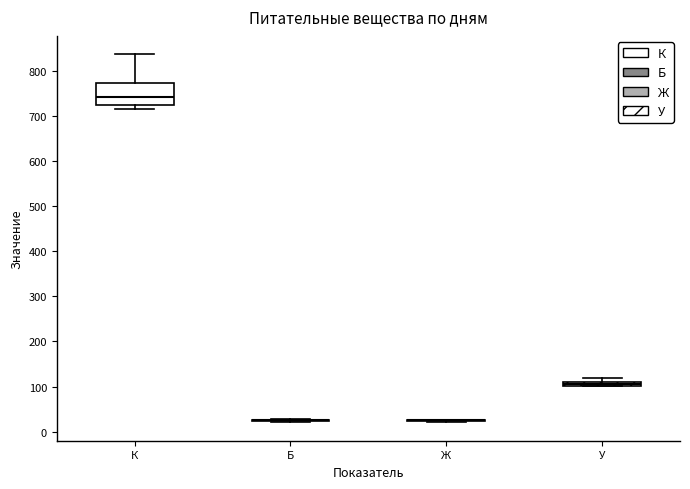

Comparing the boxes themselves (not the whiskers), which one is the tallest?

К